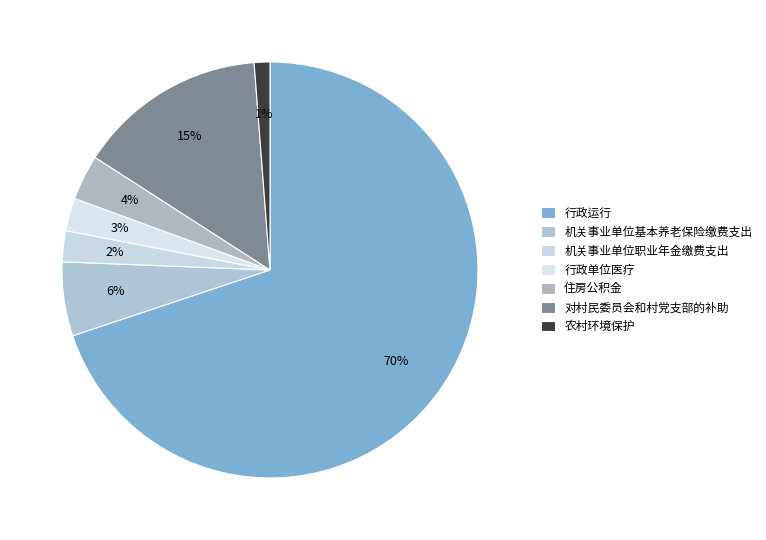

How much of the chart is everything except 机关事业单位职业年金缴费支出?

97.6%